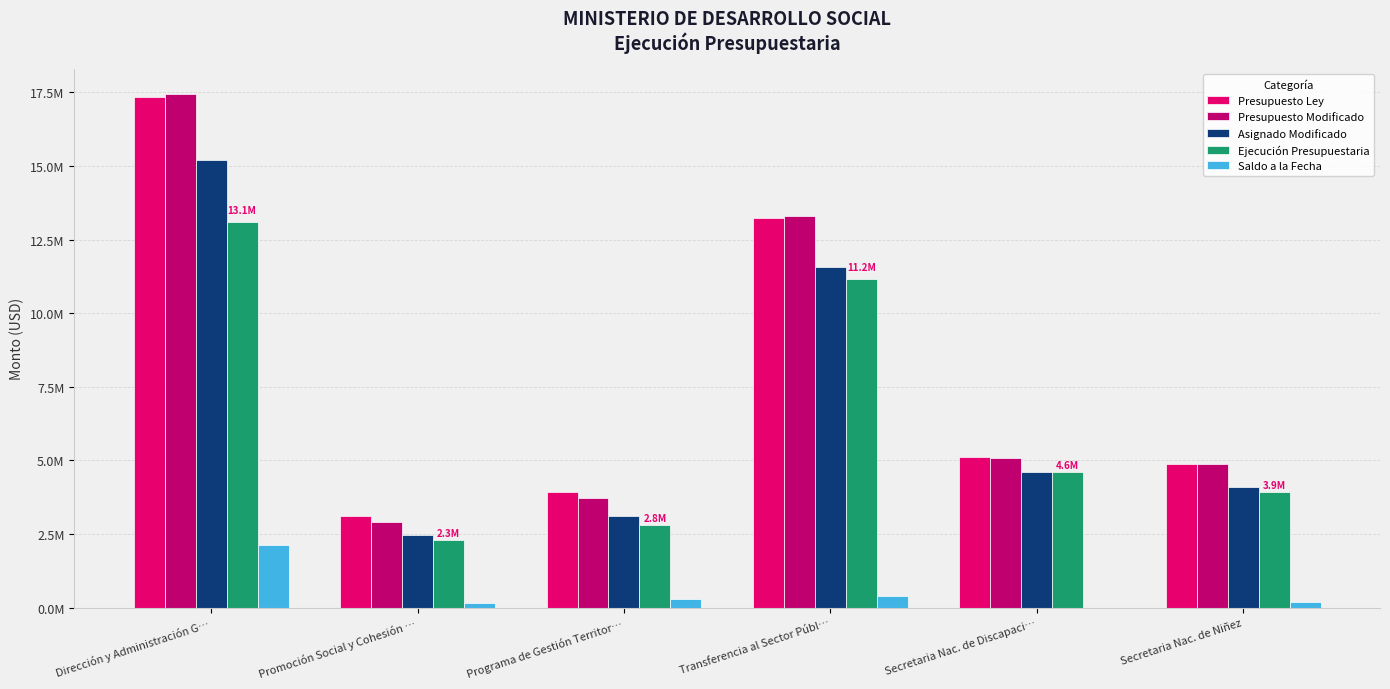

Does the chart contain stacked bars?

No